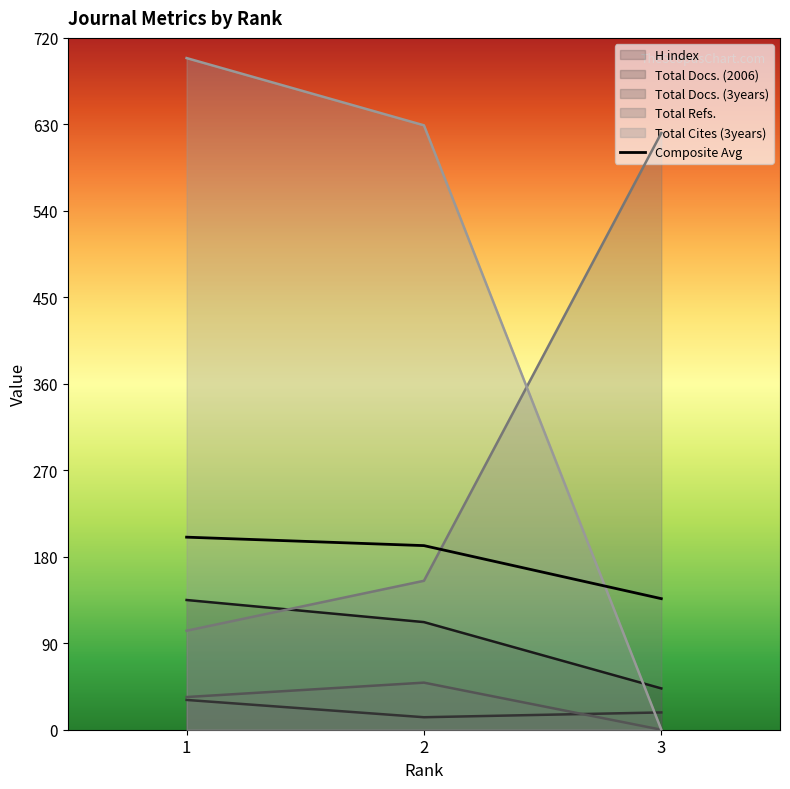

What is the difference between the maximum and minimum values in the H index series?

92.0